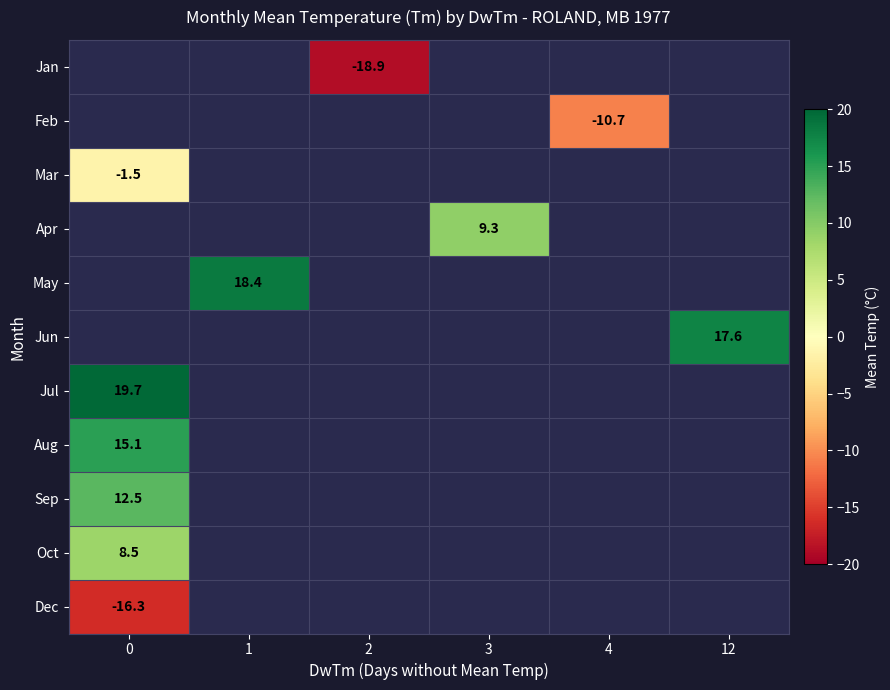

The Jan series shows -9.0 at 2. True or false?

False